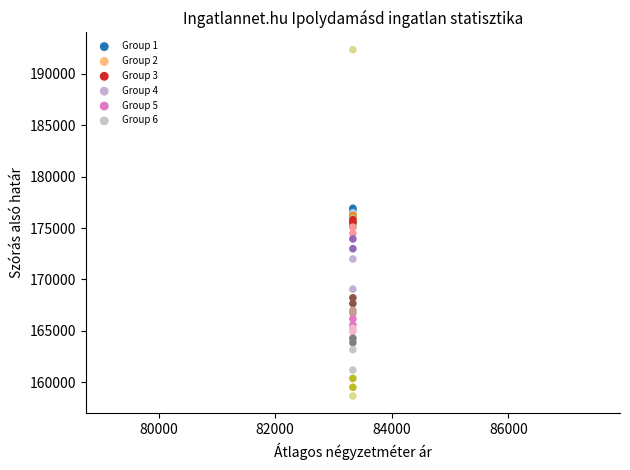

What are all the series names shown in the legend?

Group 1, Group 2, Group 3, Group 4, Group 5, Group 6